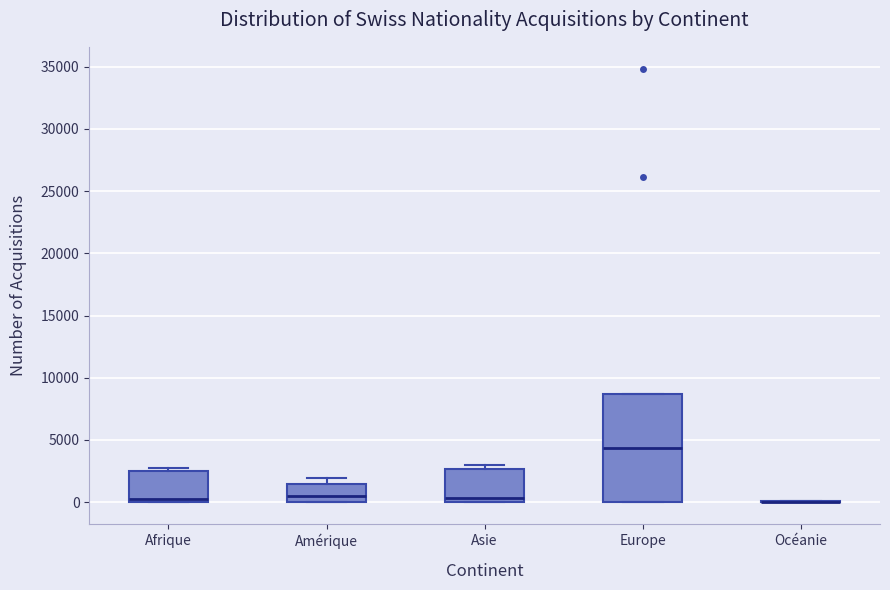

Where is the upper edge of the box for Afrique on the y-axis? The values are not printed on the chart, so give them approximately, as read against the axis.

2500